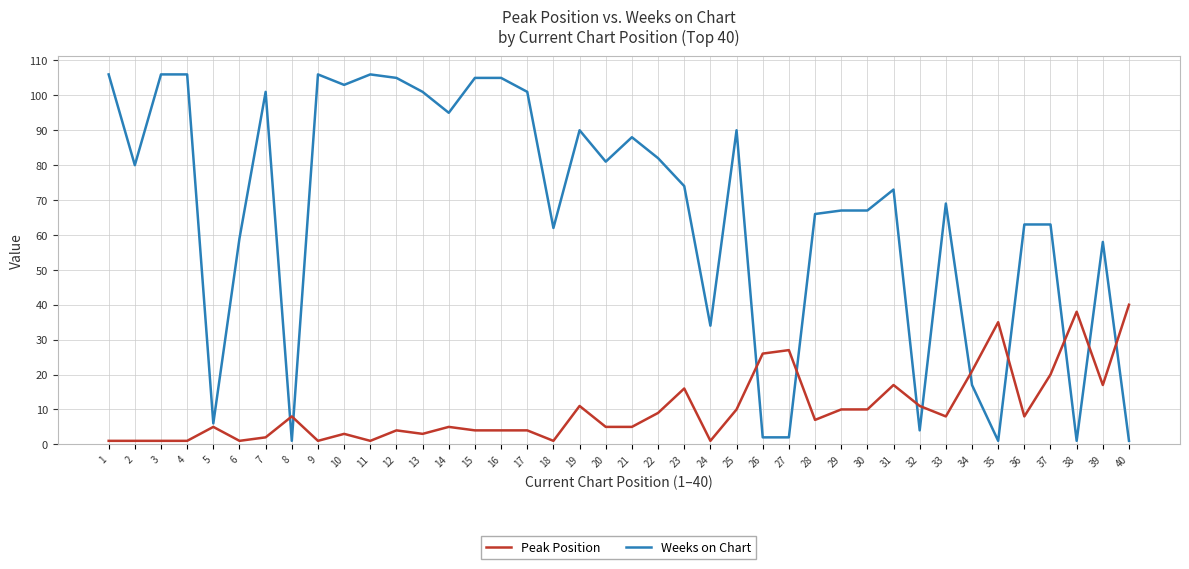

The Peak Position series shows 6 at 25. True or false?

False